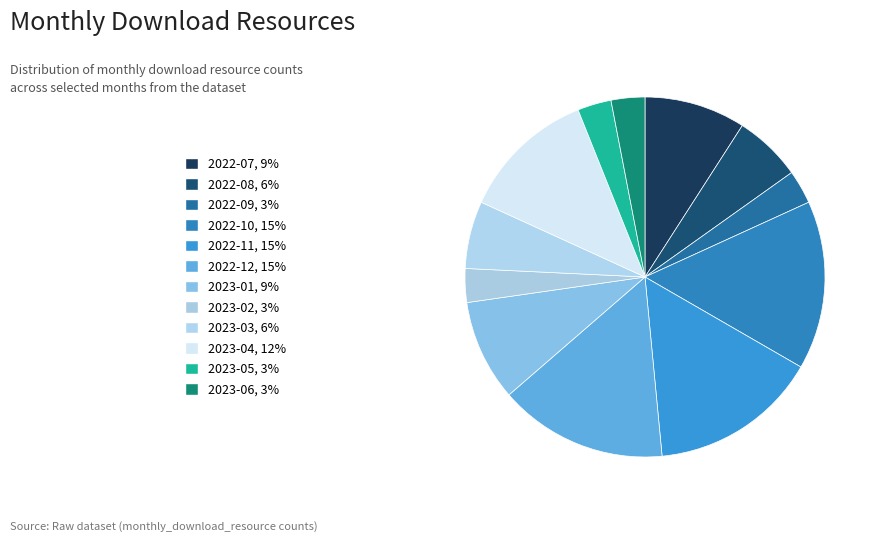

Does 2023-02 account for over 50% of the chart?

No